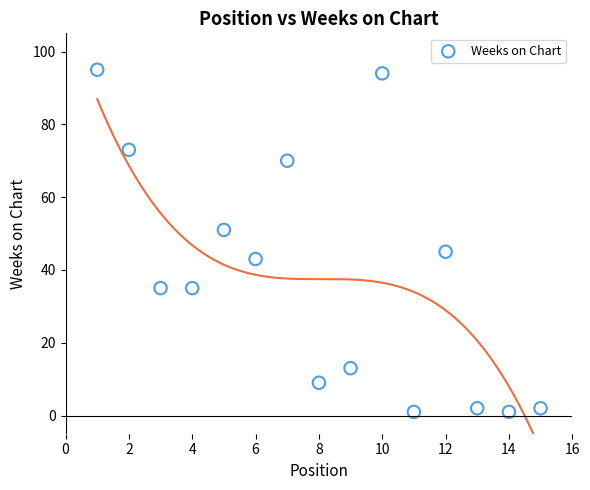

What is the range of X values (max minus min)?

14